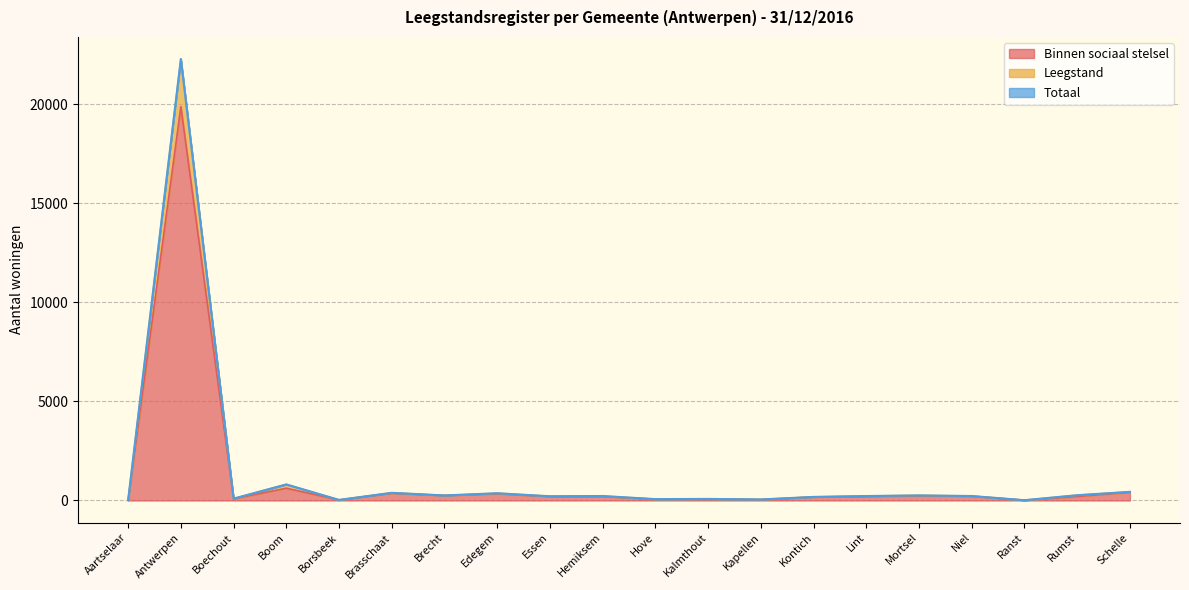

What is the maximum value shown in the chart?

22291